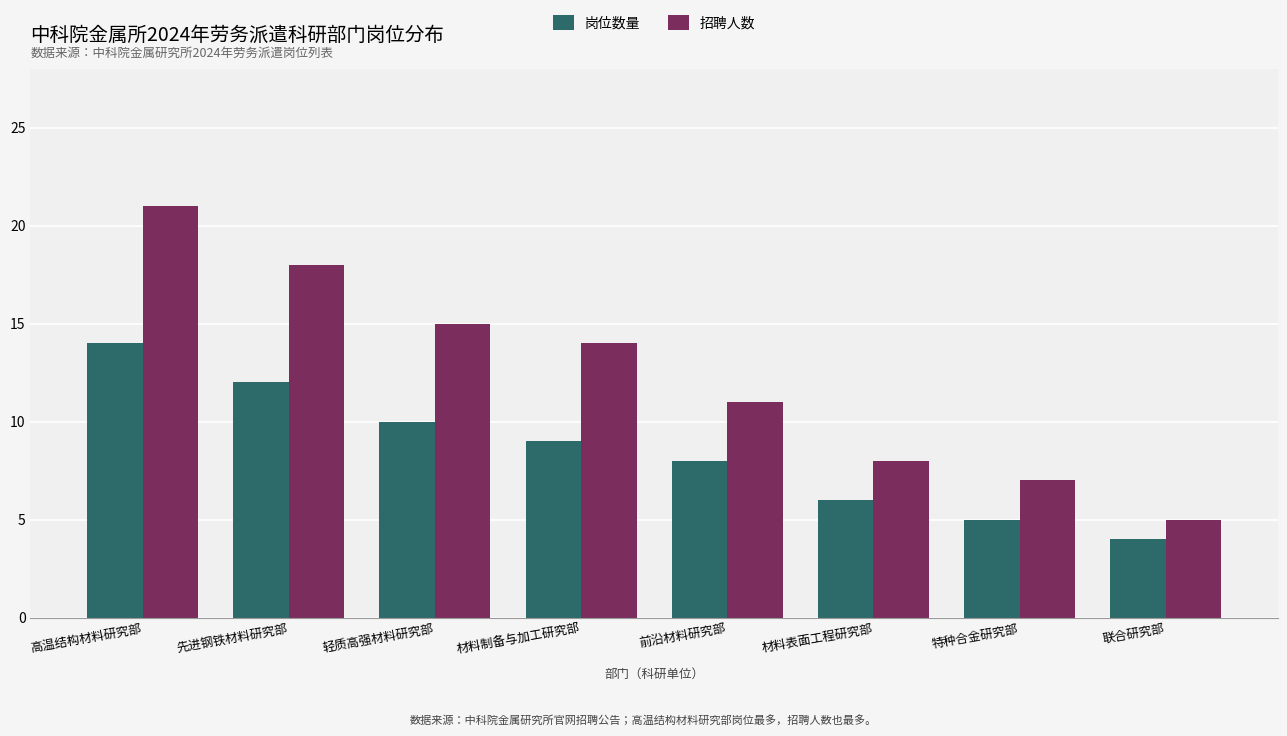

The value of 招聘人数 at 联合研究部 is 1. True or false?

False